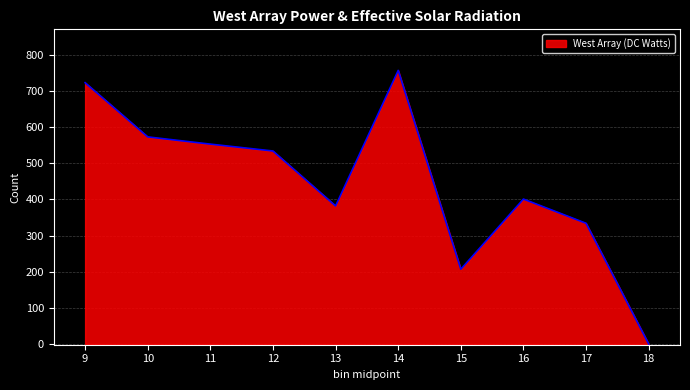

True or false: the data shows 288 at 18.

False